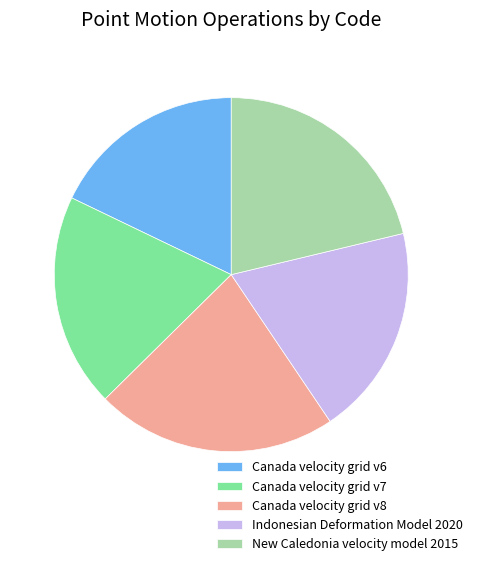

True or false: Canada velocity grid v8 accounts for 28% of the total.

False